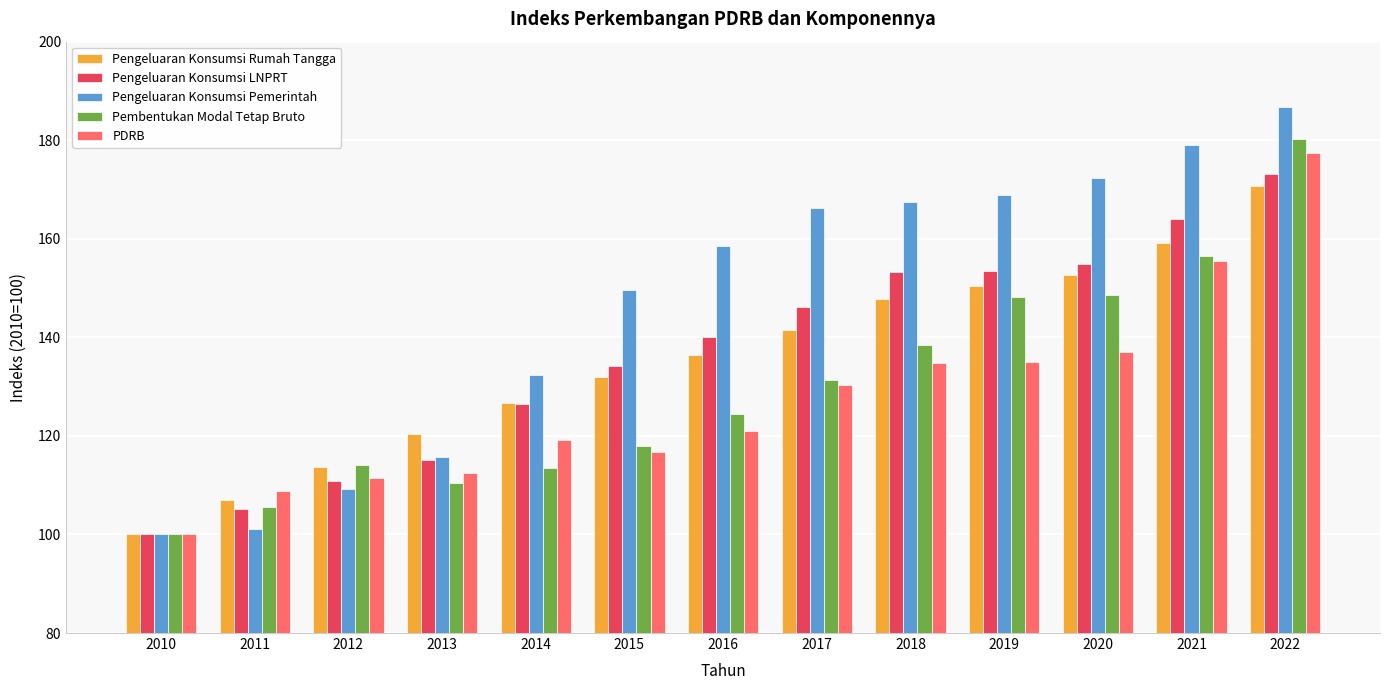

True or false: Pembentukan Modal Tetap Bruto has a value of 27.4 at 2015.

False